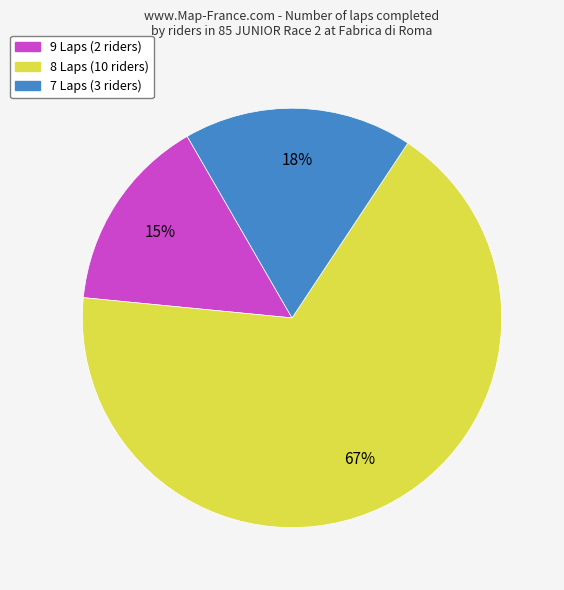

To the nearest percent, what is the difference between the largest and smallest slice percentages?

52%